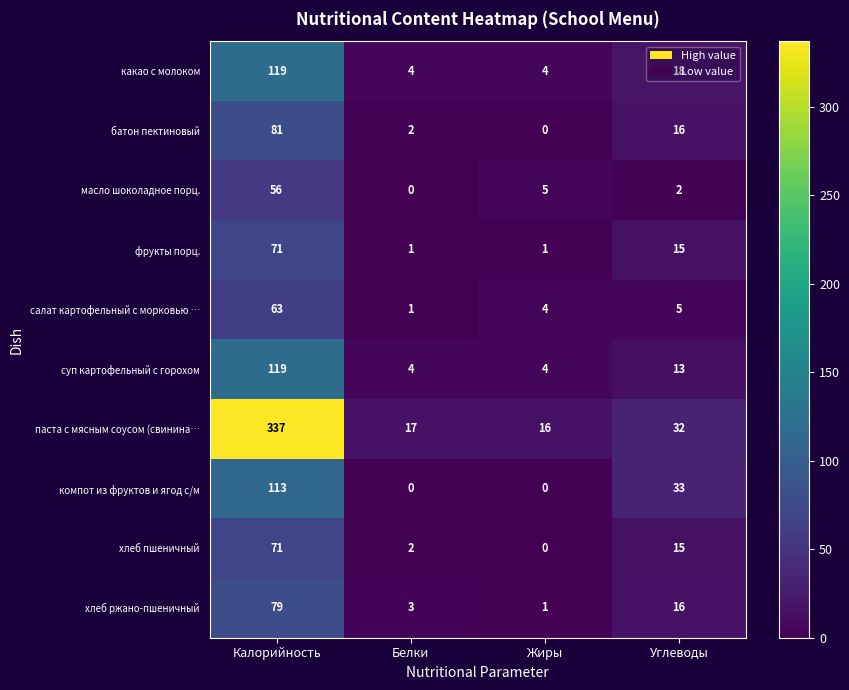

Count the number of data series in this chart.

10